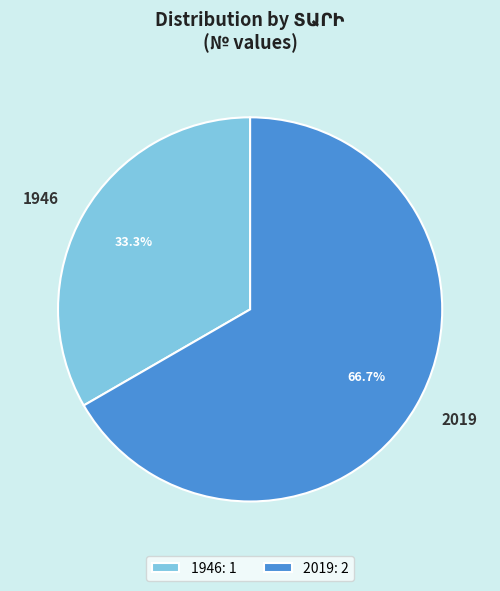

What percentage is the 1946 slice, to the nearest percent?

33%